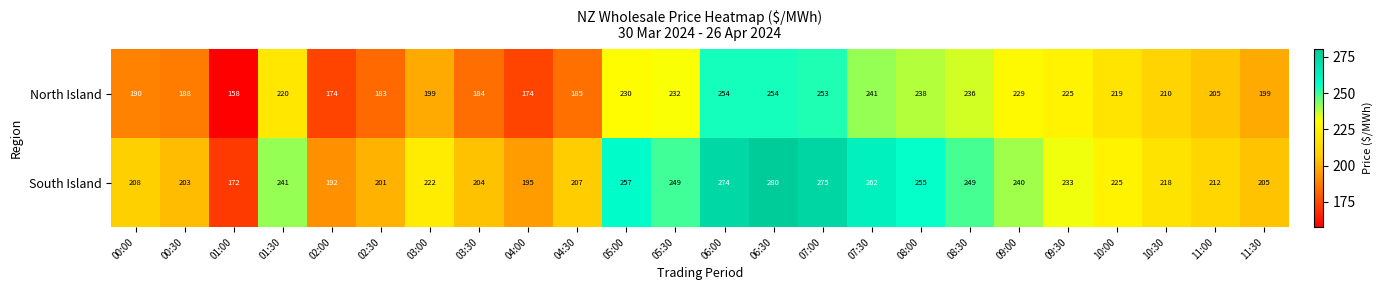

What is the average value of the North Island series?

212